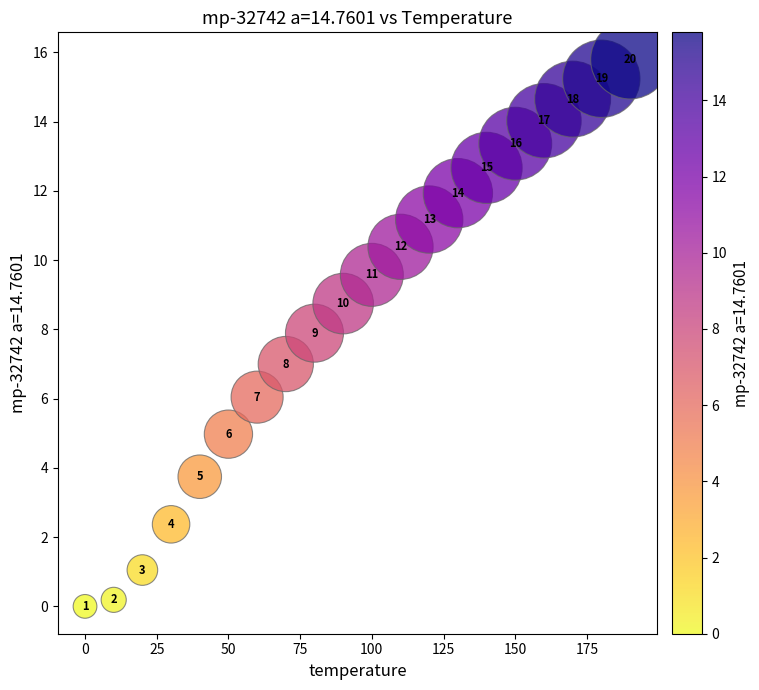

What Y value in the scatter plot is closest to 7?

7.0